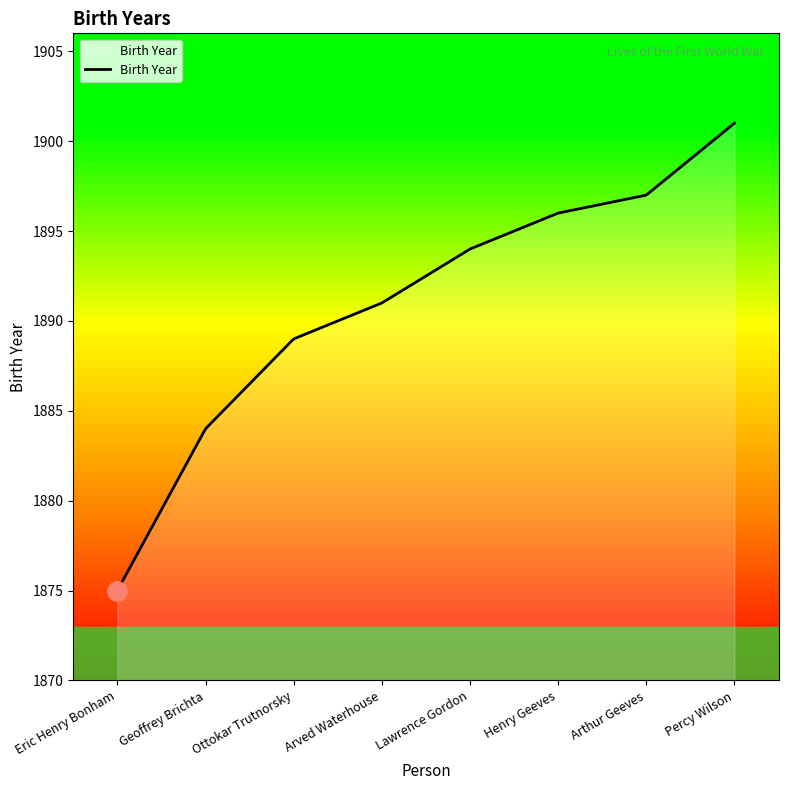

What is the difference between the maximum and minimum values?

26.0